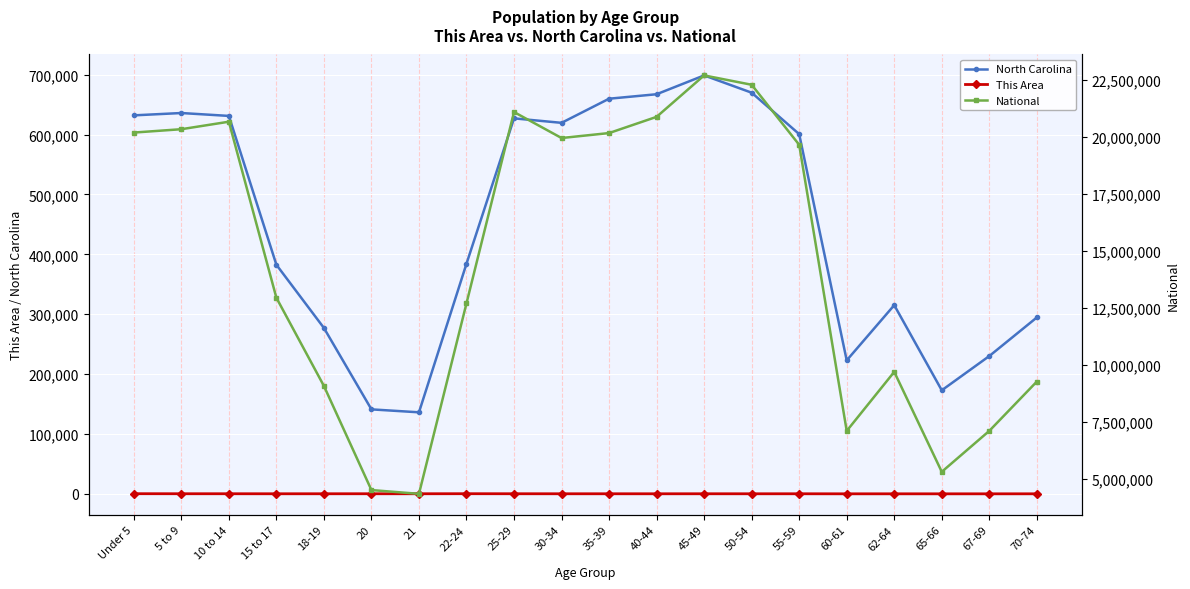

What is the value of the National point at the 16th from the left?

7113727